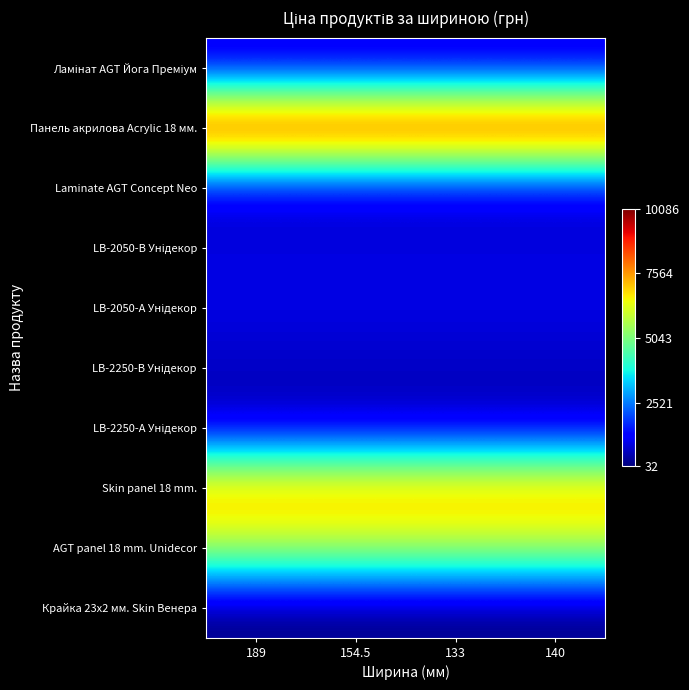

Which series has the largest total across all categories?

Панель акрилова Acrylic 18 мм.